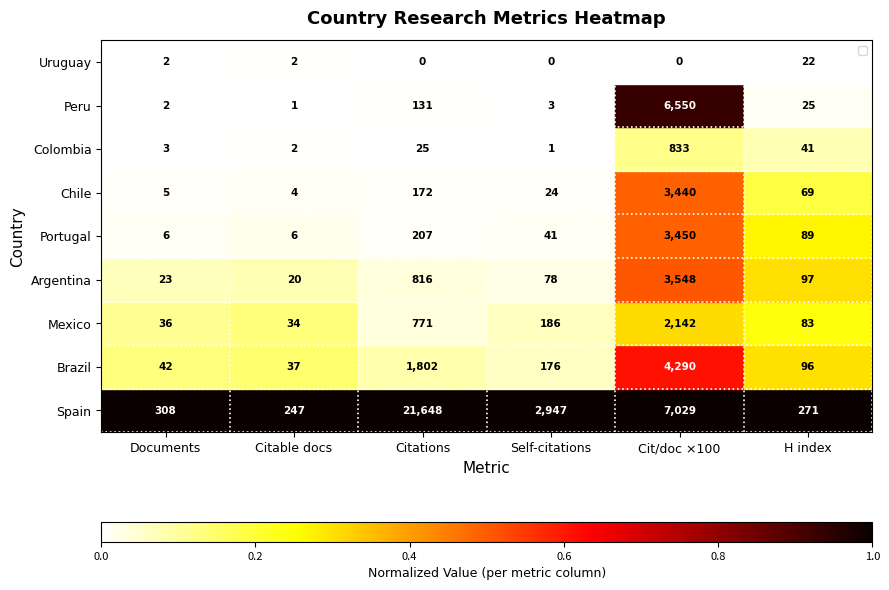

List the series in order of their peak value, highest first.

Spain, Peru, Brazil, Argentina, Portugal, Chile, Mexico, Colombia, Uruguay